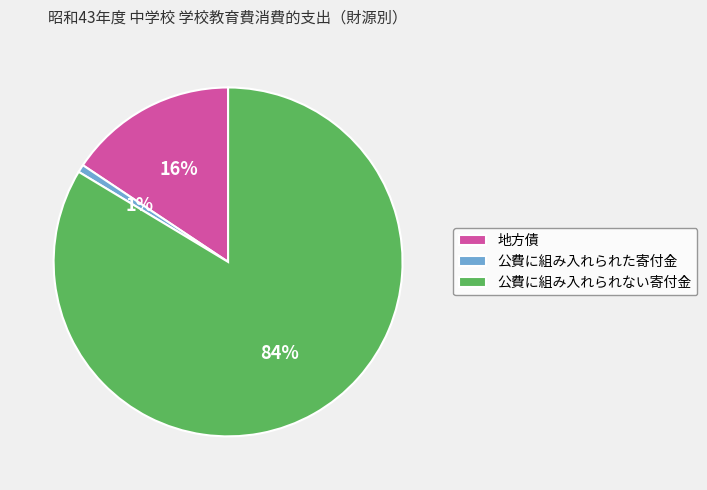

Which category accounts for the majority?

公費に組み入れられない寄付金